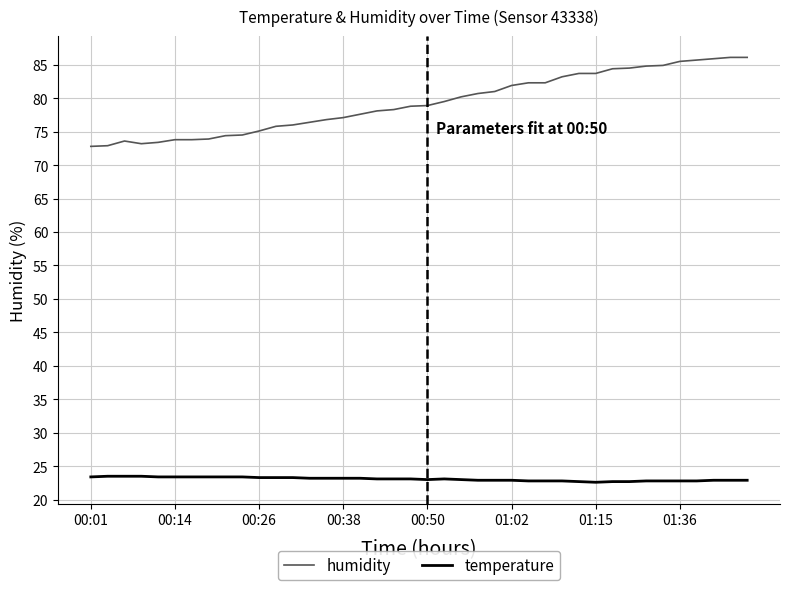

What is the greatest value displayed?

86.1